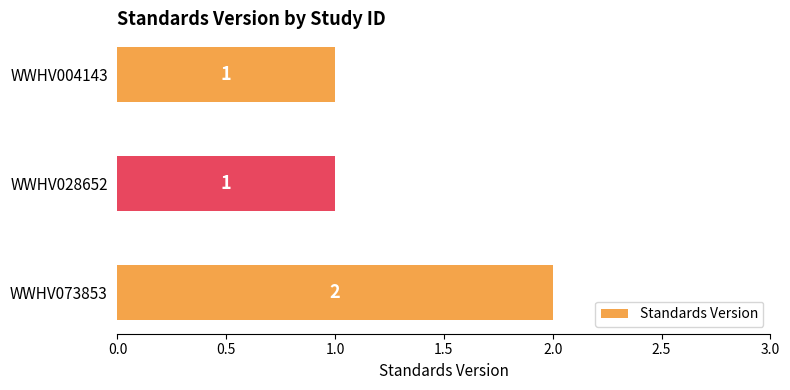

Which category has the highest value across all series?

WWHV073853